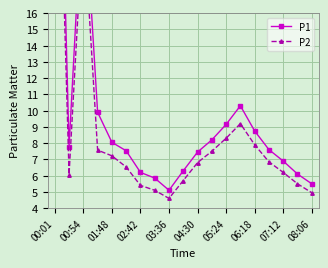

At which category is the sum across all series the highest?

00:01